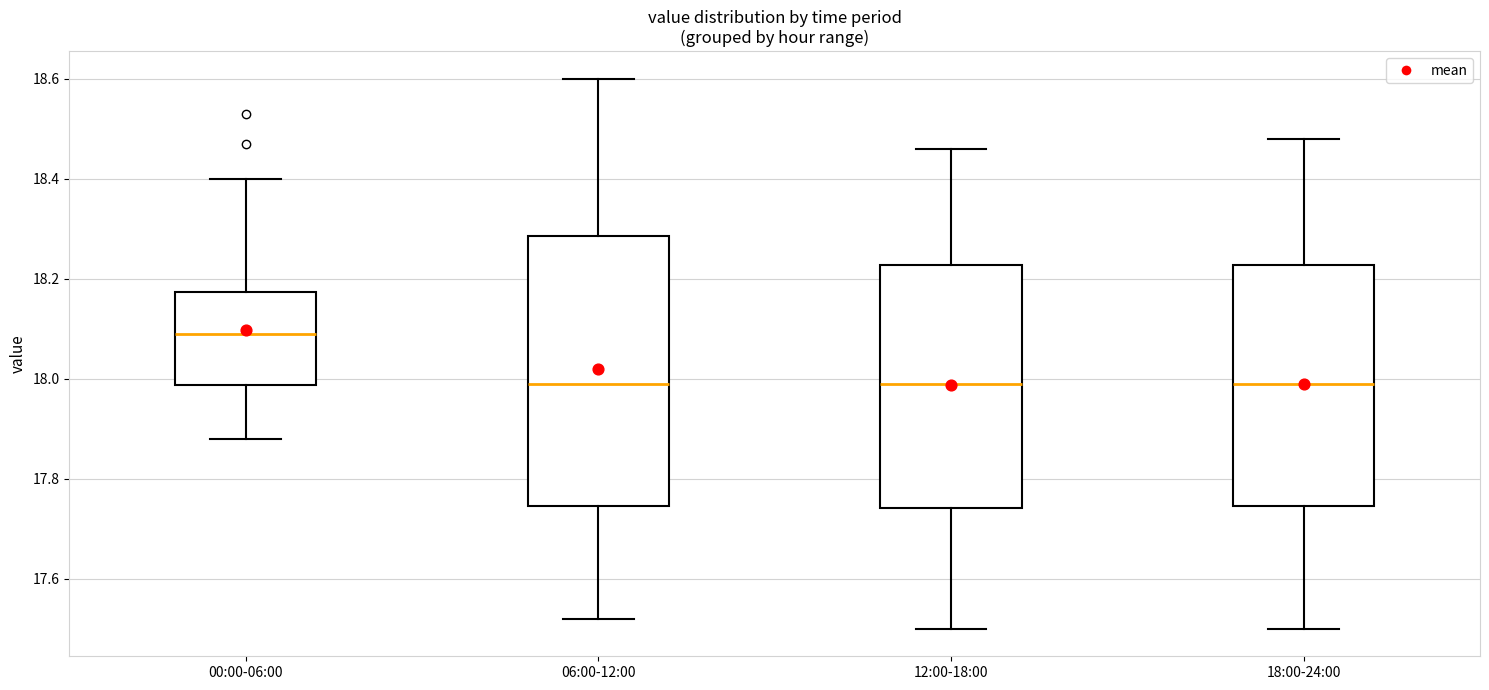

Reading left to right, transcribe this box plot: for each box, give where its median line is, the range the box spans, and where its two whiskers end, as read against the y-axis. The values are not printed on the chart, so give them approximately, as read against the axis.

00:00-06:00: median 18.10, box 17.98 to 18.18, whiskers 17.88 to 18.40
06:00-12:00: median 18.00, box 17.74 to 18.28, whiskers 17.52 to 18.60
12:00-18:00: median 18.00, box 17.74 to 18.22, whiskers 17.50 to 18.46
18:00-24:00: median 18.00, box 17.74 to 18.22, whiskers 17.50 to 18.48